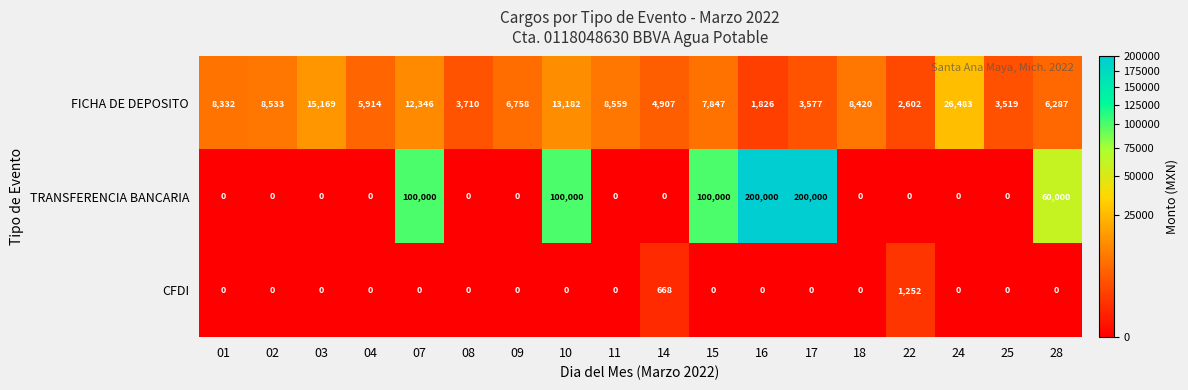

Which series changed the most between 01 and 02?

FICHA DE DEPOSITO